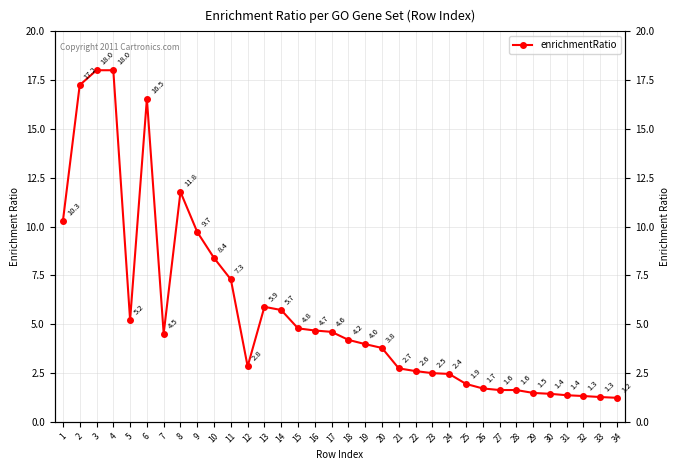

How many values are below 4?

17